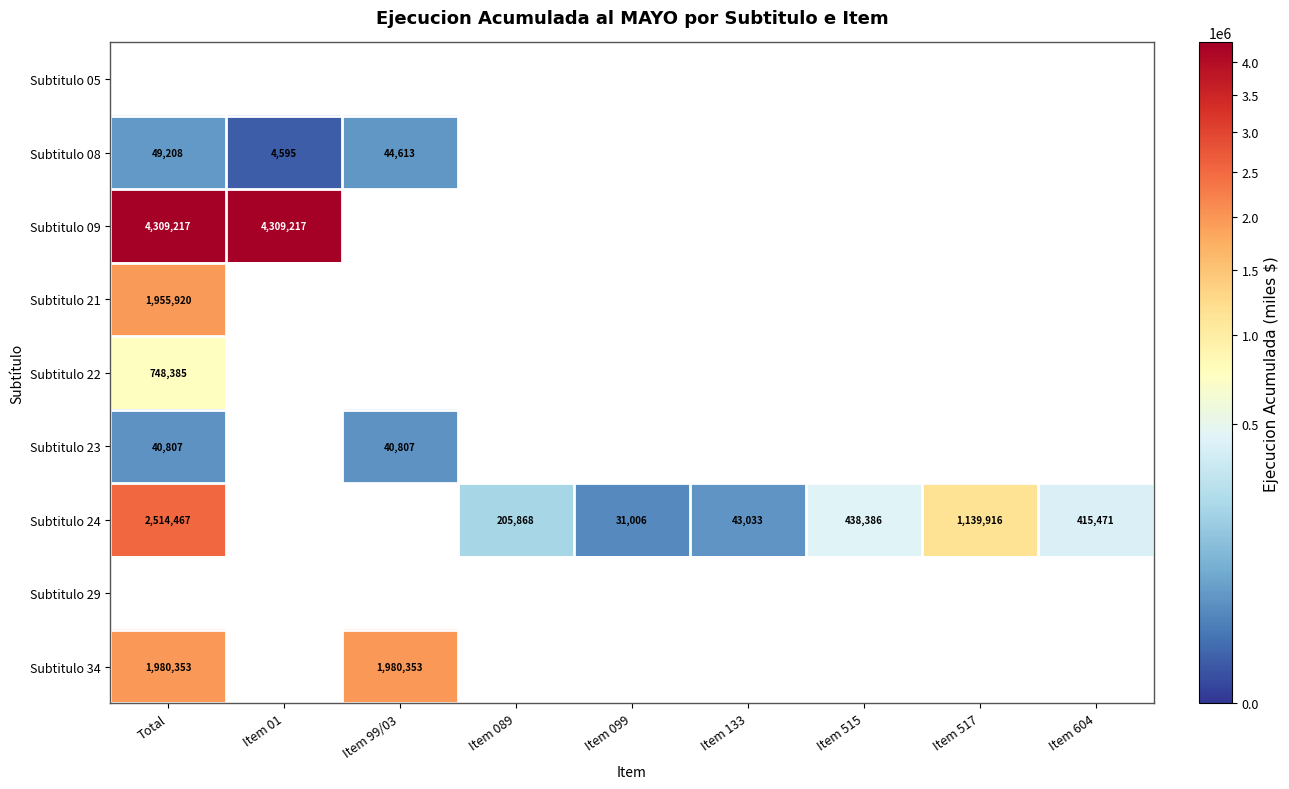

Is the value of Subtitulo 29 at Item 515 greater than the value of Subtitulo 08 at Item 01?

No